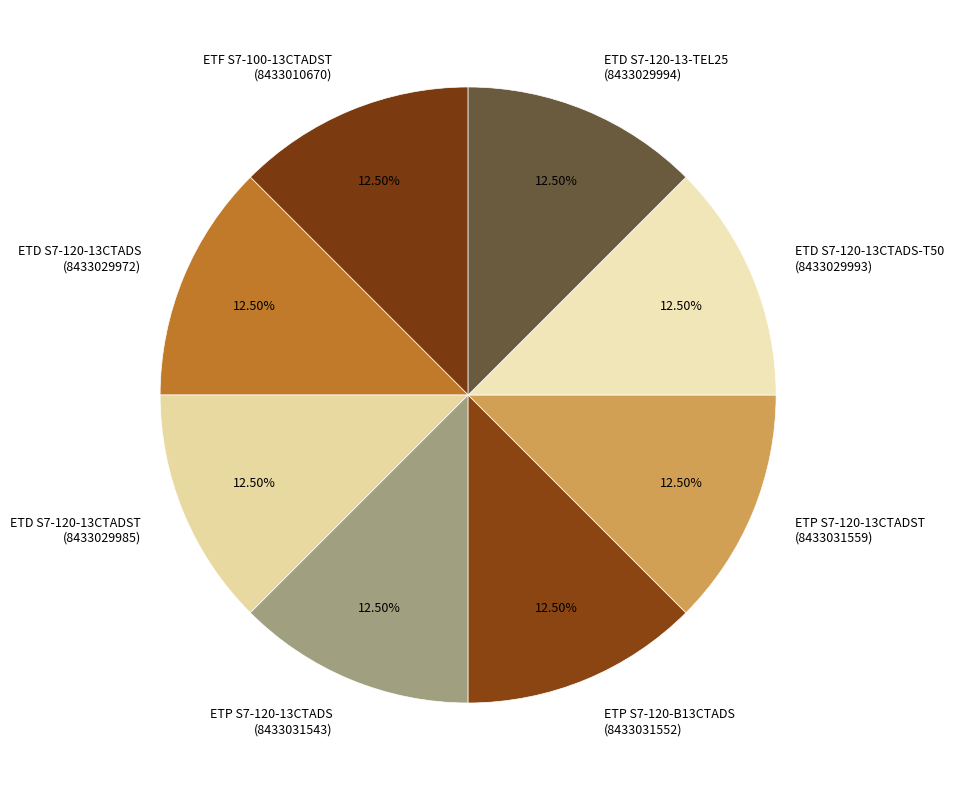

Is the sum of ETF S7-100-13CTADST (8433010670) and ETP S7-120-13CTADS (8433031543) greater than half?

No